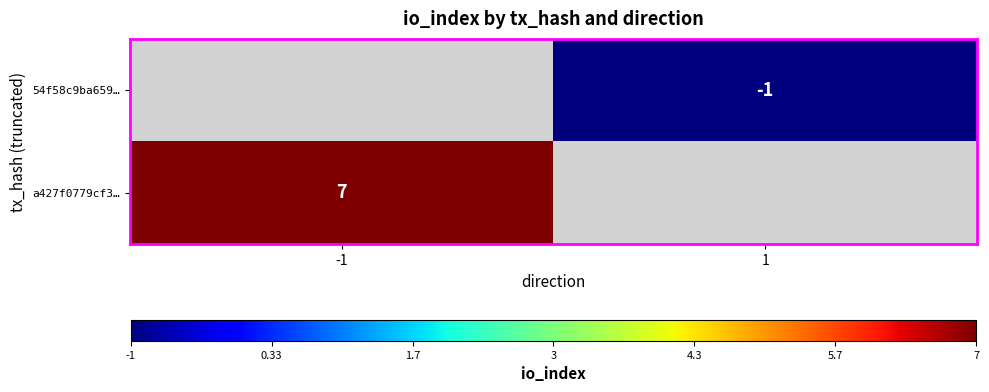

At which category does the chart reach its minimum across all series?

1